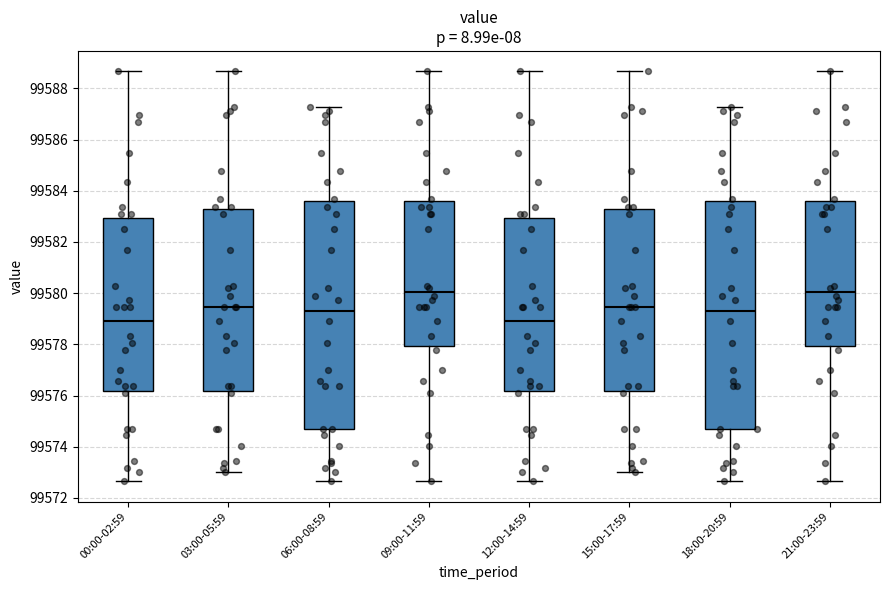

Reading left to right, read every box against the y-axis: the position of its median line, the range the box covers, and the ends of its whiskers. The values are not printed on the chart, so give them approximately, as read against the axis.

00:00-02:59: median 99579.0, box 99576.2 to 99583.0, whiskers 99572.6 to 99588.6
03:00-05:59: median 99579.4, box 99576.2 to 99583.4, whiskers 99573.0 to 99588.6
06:00-08:59: median 99579.4, box 99574.8 to 99583.6, whiskers 99572.6 to 99587.2
09:00-11:59: median 99580.0, box 99578.0 to 99583.6, whiskers 99572.6 to 99588.6
12:00-14:59: median 99579.0, box 99576.2 to 99583.0, whiskers 99572.6 to 99588.6
15:00-17:59: median 99579.4, box 99576.2 to 99583.4, whiskers 99573.0 to 99588.6
18:00-20:59: median 99579.4, box 99574.8 to 99583.6, whiskers 99572.6 to 99587.2
21:00-23:59: median 99580.0, box 99578.0 to 99583.6, whiskers 99572.6 to 99588.6